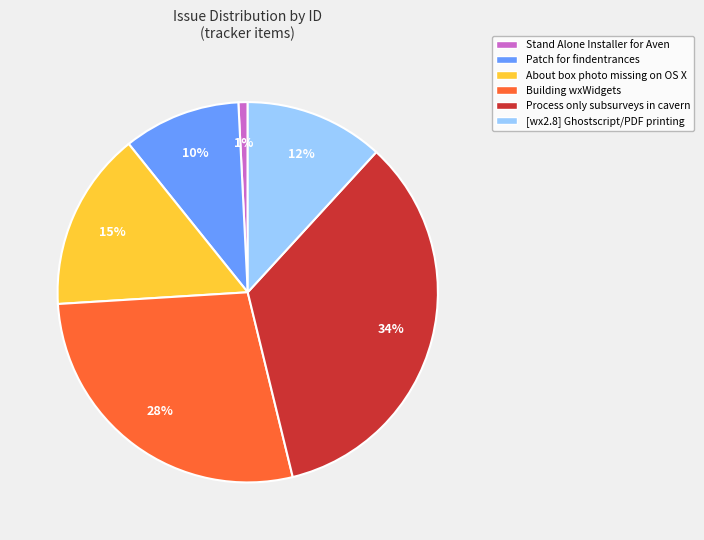

Between Building wxWidgets and [wx2.8] Ghostscript/PDF printing, which is larger?

Building wxWidgets